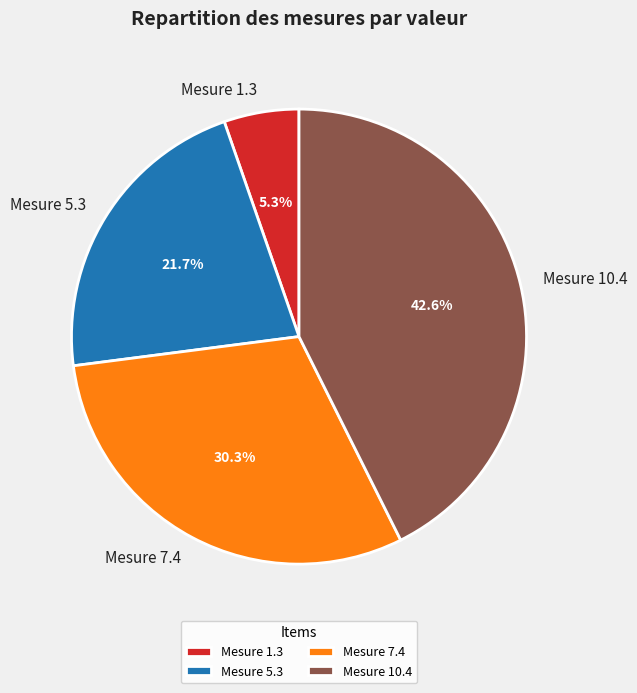

What is the smallest slice in the pie chart?

Mesure 1.3